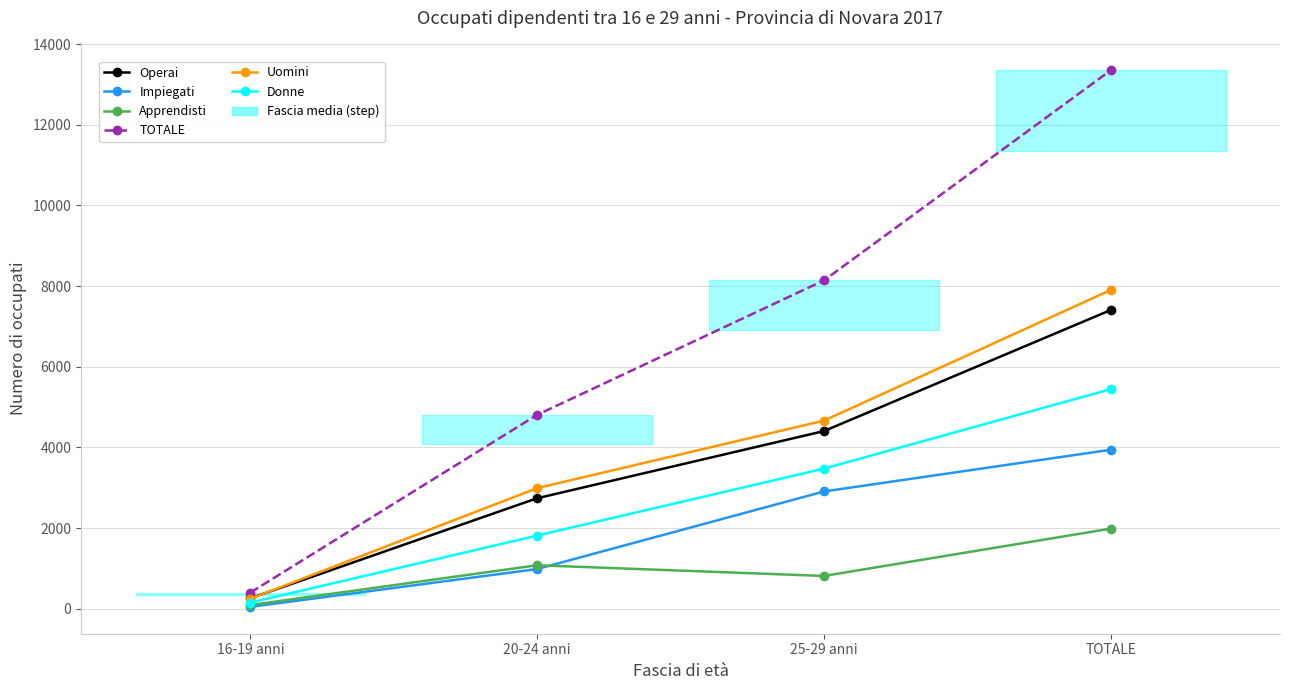

At which label is Uomini closest to 4075?

25-29 anni